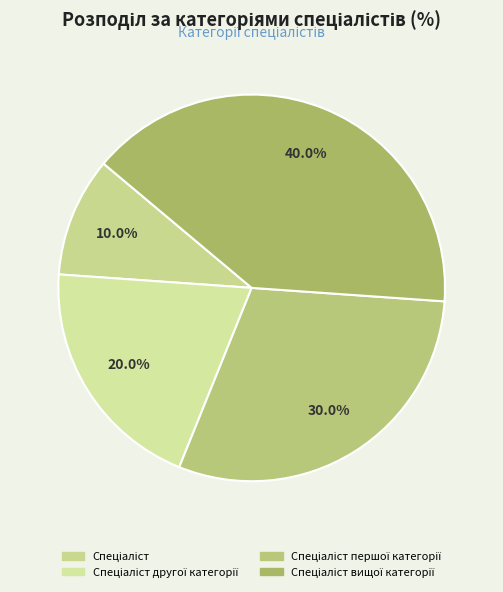

How many slices are in this pie chart?

4